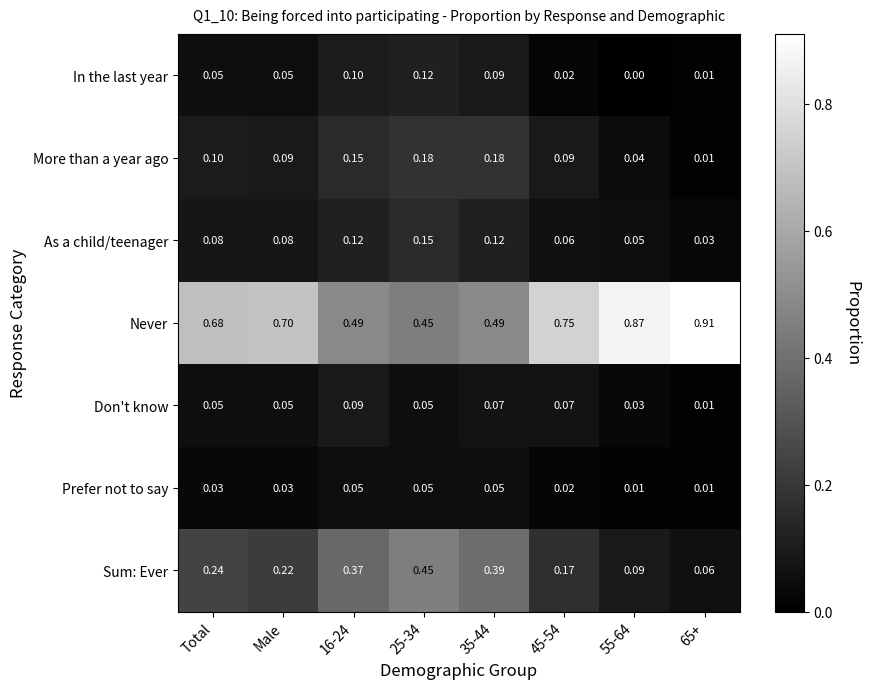

Which series has the largest range (max minus min)?

Never